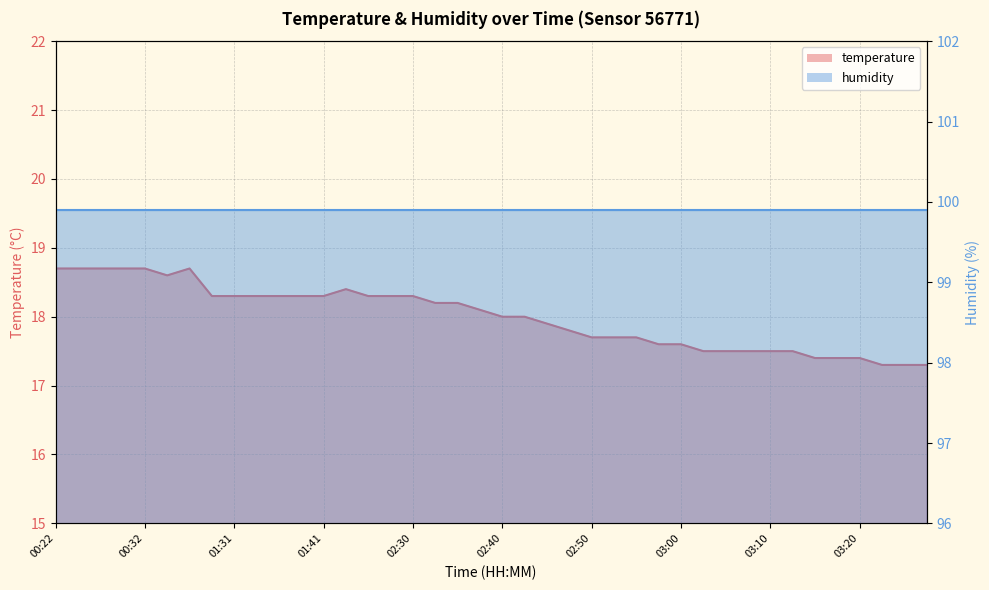

True or false: the data has more than 1 interior local peaks.

True